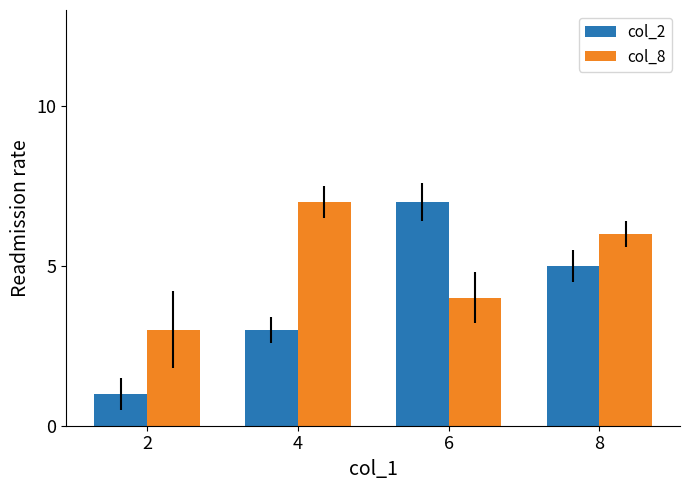

What is the sum of all col_8 values?

20